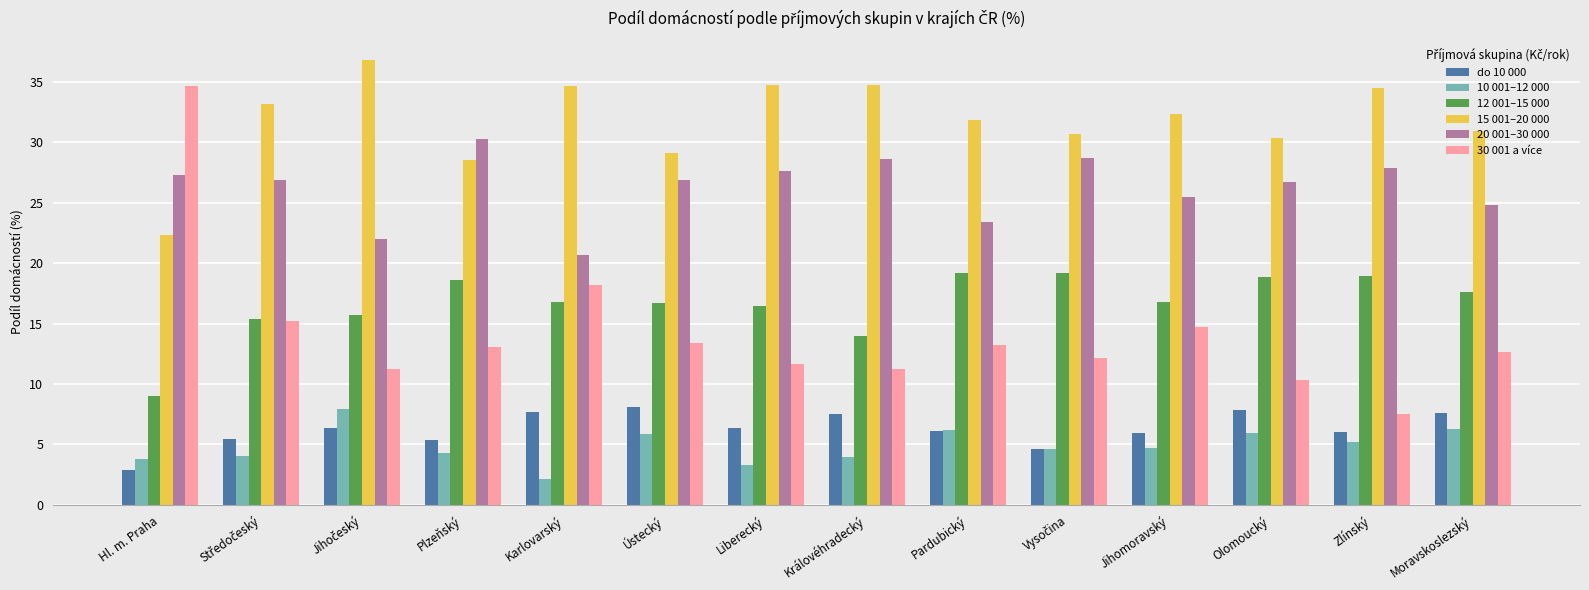

What is the difference between the highest and lowest values at Plzeňský?

25.9